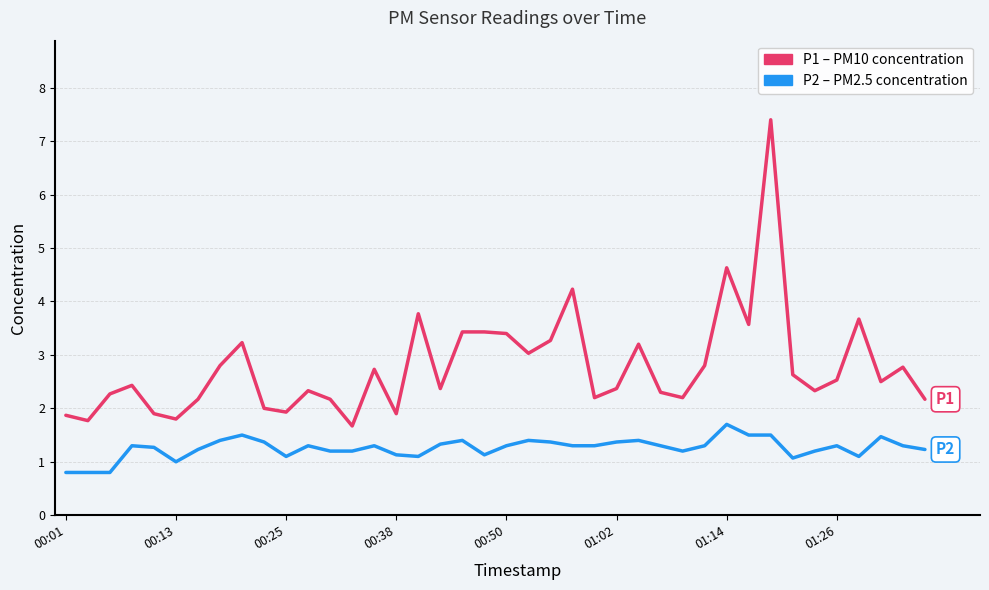

What is the smallest value displayed?

0.8